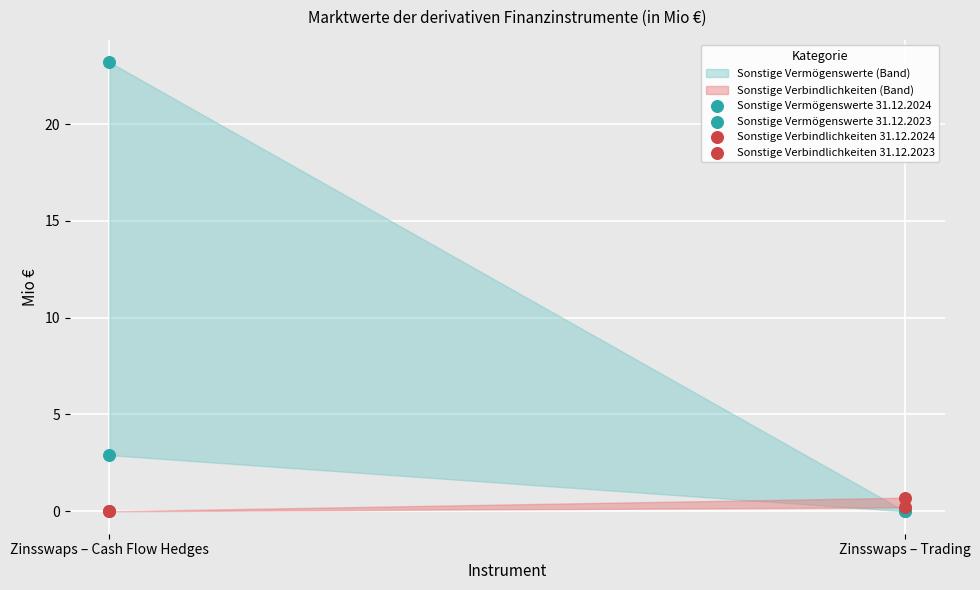

What are all the series names shown in the legend?

Sonstige Vermögenswerte 31.12.2024, Sonstige Vermögenswerte 31.12.2023, Sonstige Verbindlichkeiten 31.12.2024, Sonstige Verbindlichkeiten 31.12.2023